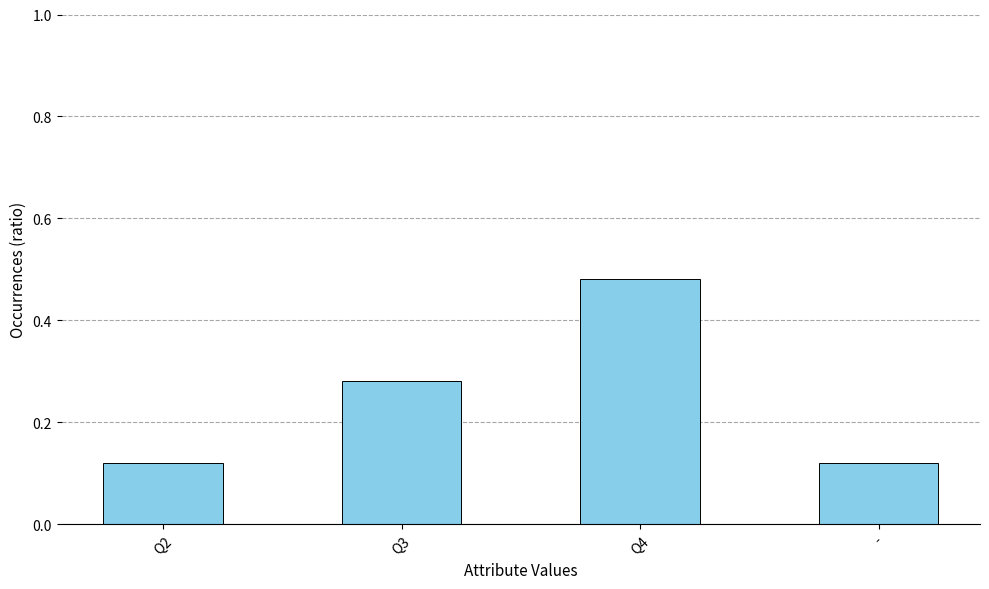

What is the sum of the values at Q4 and Q3?

0.8